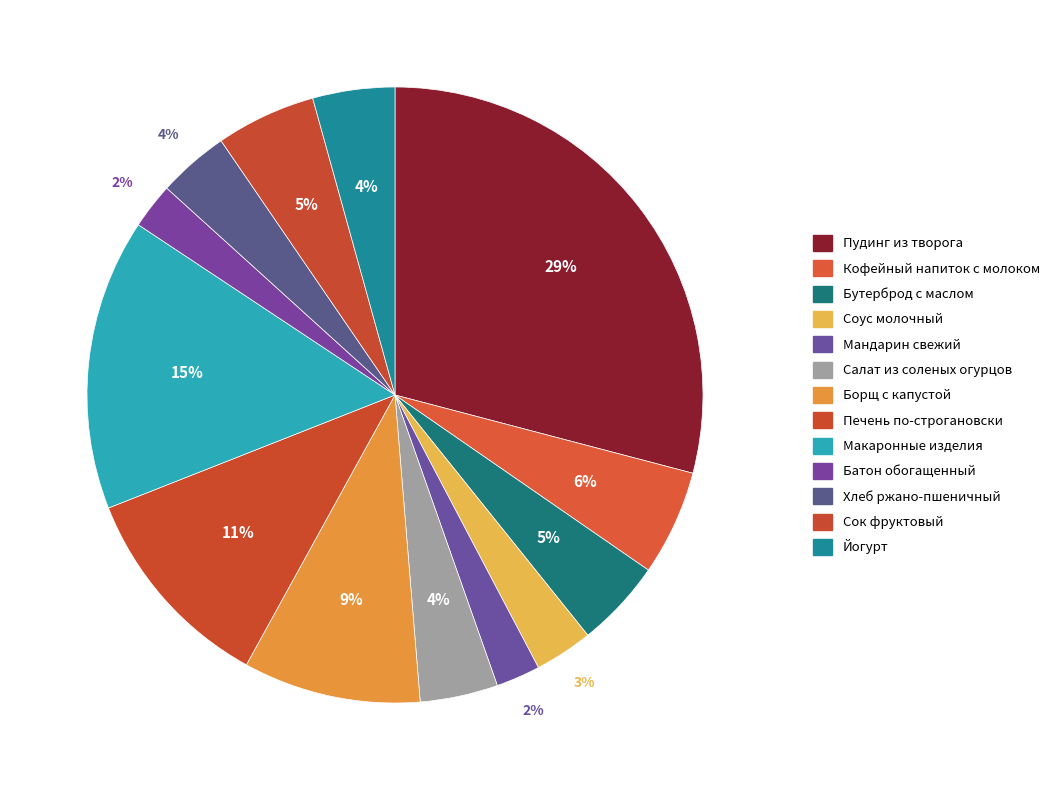

Do Йогурт and Макаронные изделия together represent more than half of the pie?

No